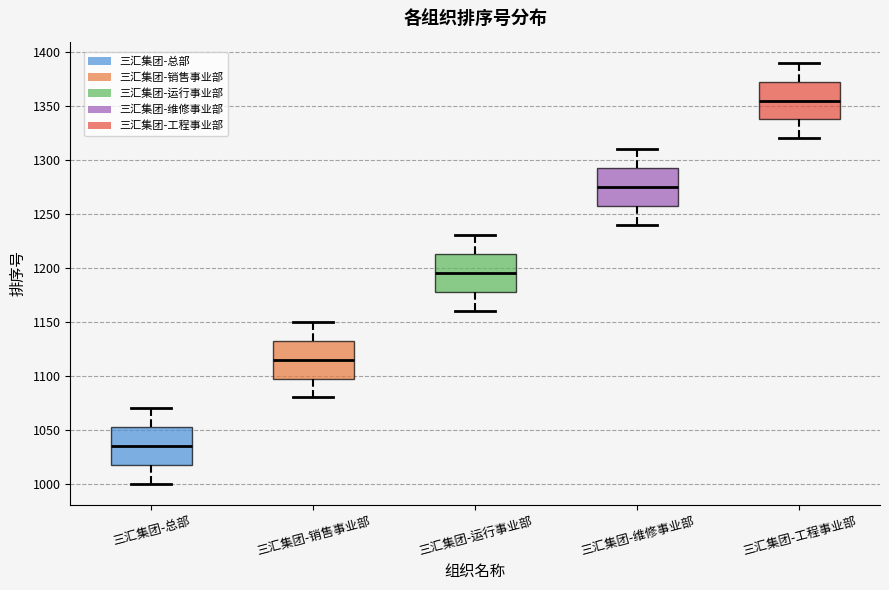

Reading left to right, transcribe this box plot: for each box, give where its median line is, the range the box spans, and where its two whiskers end, as read against the y-axis. The values are not printed on the chart, so give them approximately, as read against the axis.

三汇集团-总部: median 1035, box 1020 to 1055, whiskers 1000 to 1070
三汇集团-销售事业部: median 1115, box 1100 to 1135, whiskers 1080 to 1150
三汇集团-运行事业部: median 1195, box 1180 to 1215, whiskers 1160 to 1230
三汇集团-维修事业部: median 1275, box 1260 to 1295, whiskers 1240 to 1310
三汇集团-工程事业部: median 1355, box 1340 to 1375, whiskers 1320 to 1390